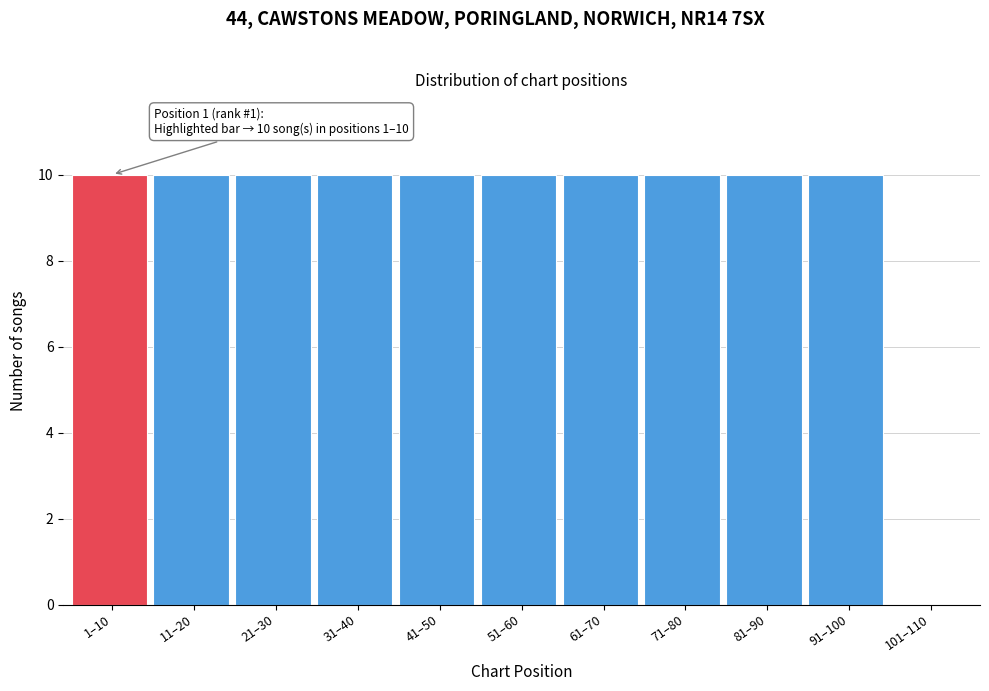

Reading left to right, transcribe all the data shown in this chart.

1–10=10	11–20=10	21–30=10	31–40=10	41–50=10	51–60=10	61–70=10	71–80=10	81–90=10	91–100=10	101–110=0